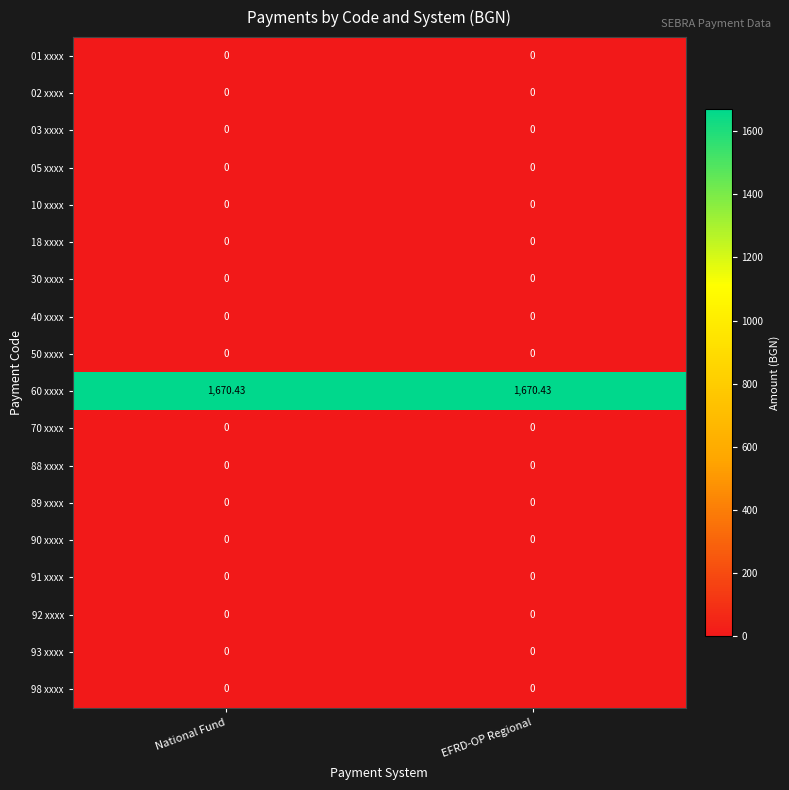

Which series has the largest range (max minus min)?

01 xxxx